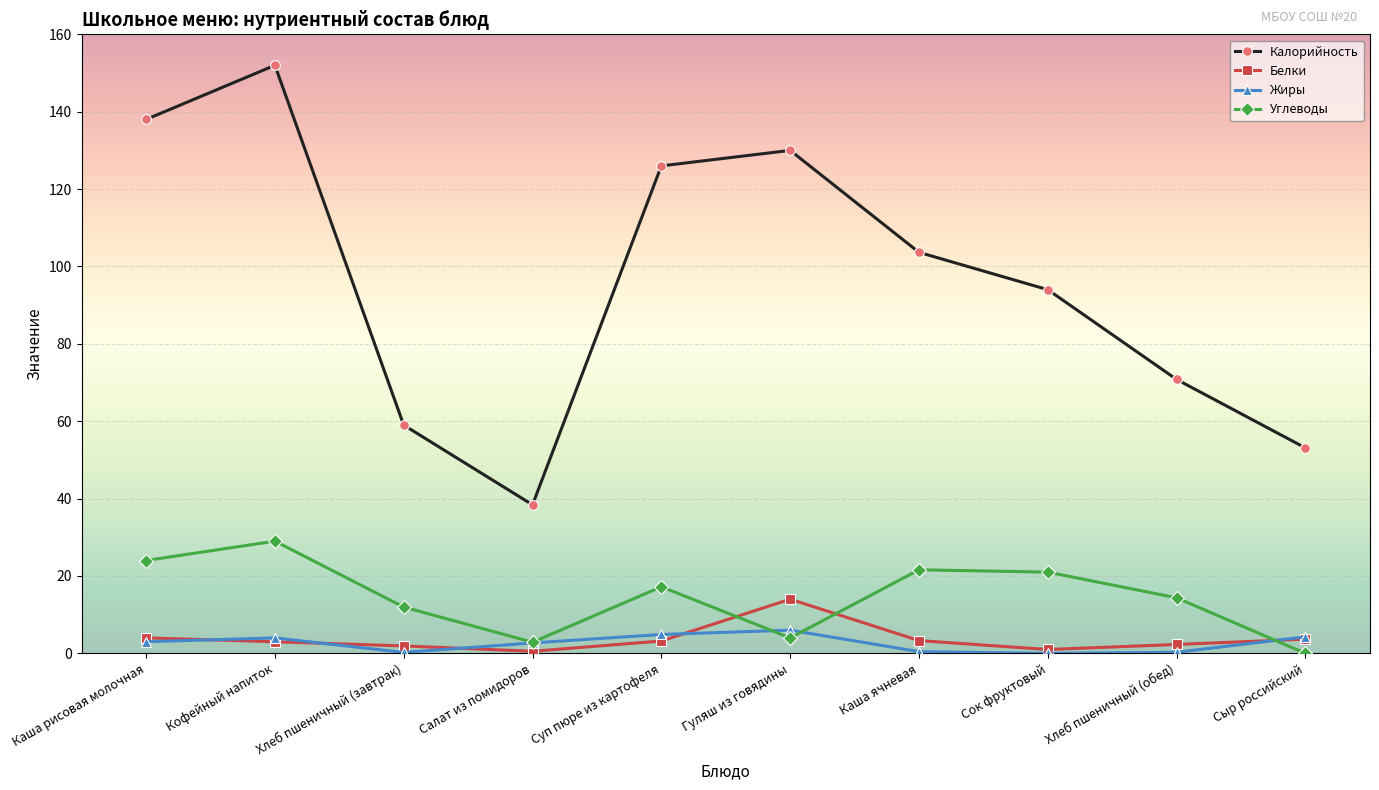

List the series in order of their peak value, highest first.

Калорийность, Углеводы, Белки, Жиры